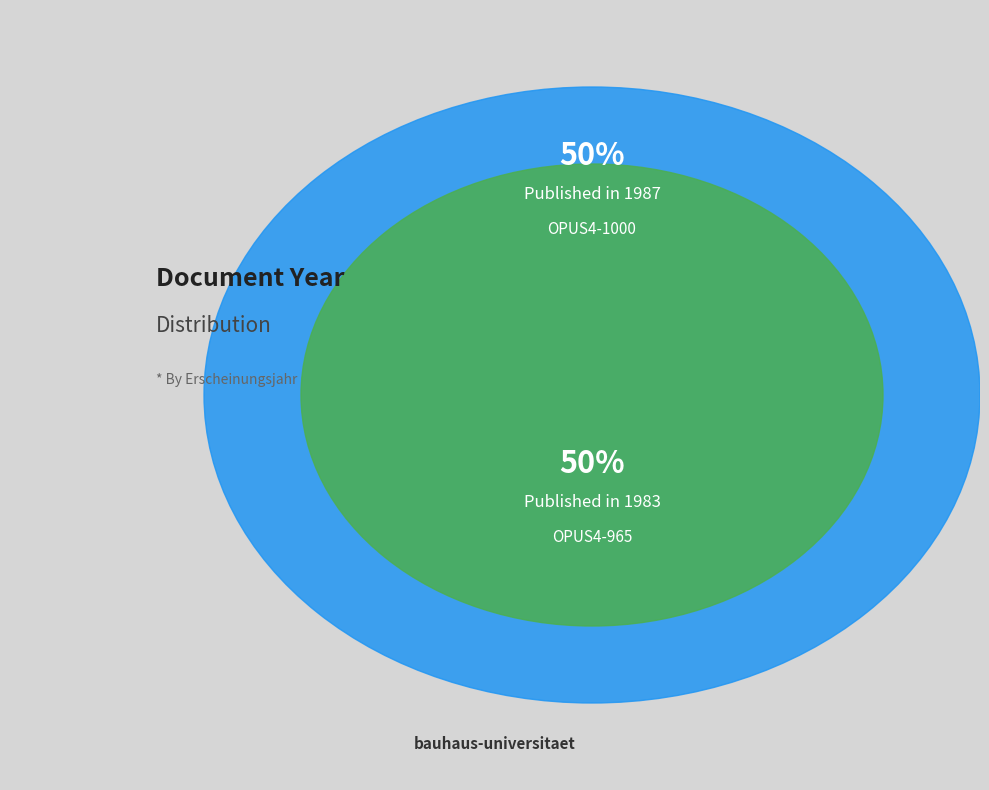

What is the ratio of the value at OPUS4-1000 to the value at OPUS4-965?

1.0